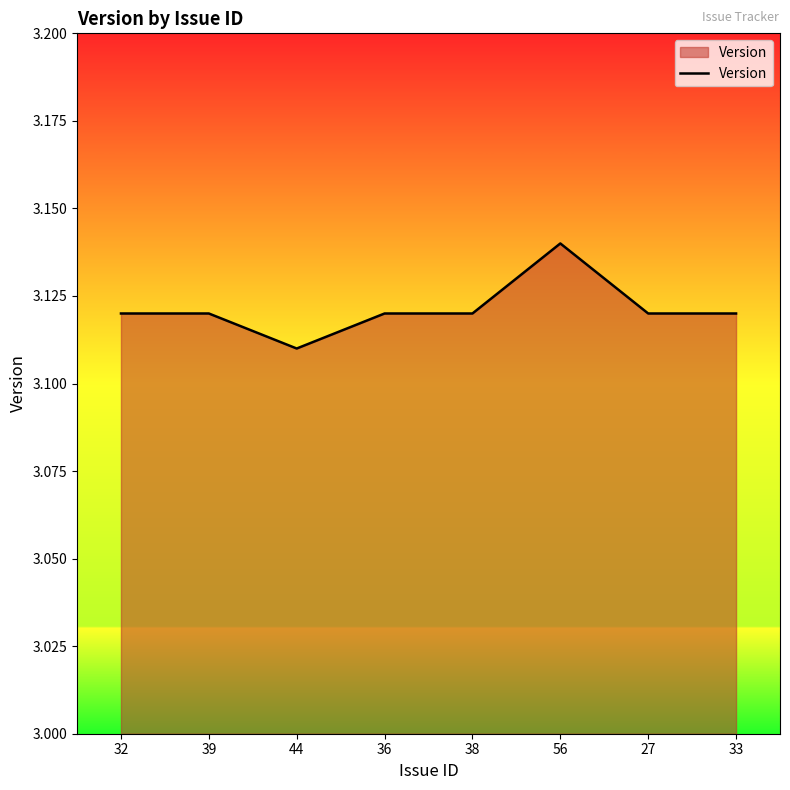

What position from the right is 36?

5